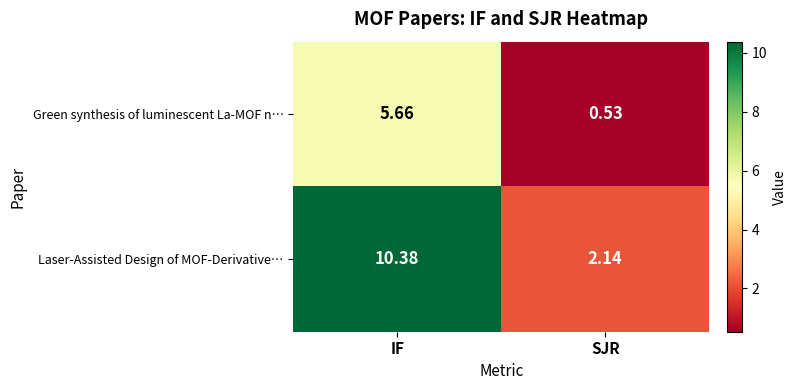

Which series has the largest total across all categories?

Laser-Assisted Design of MOF-Derivative…